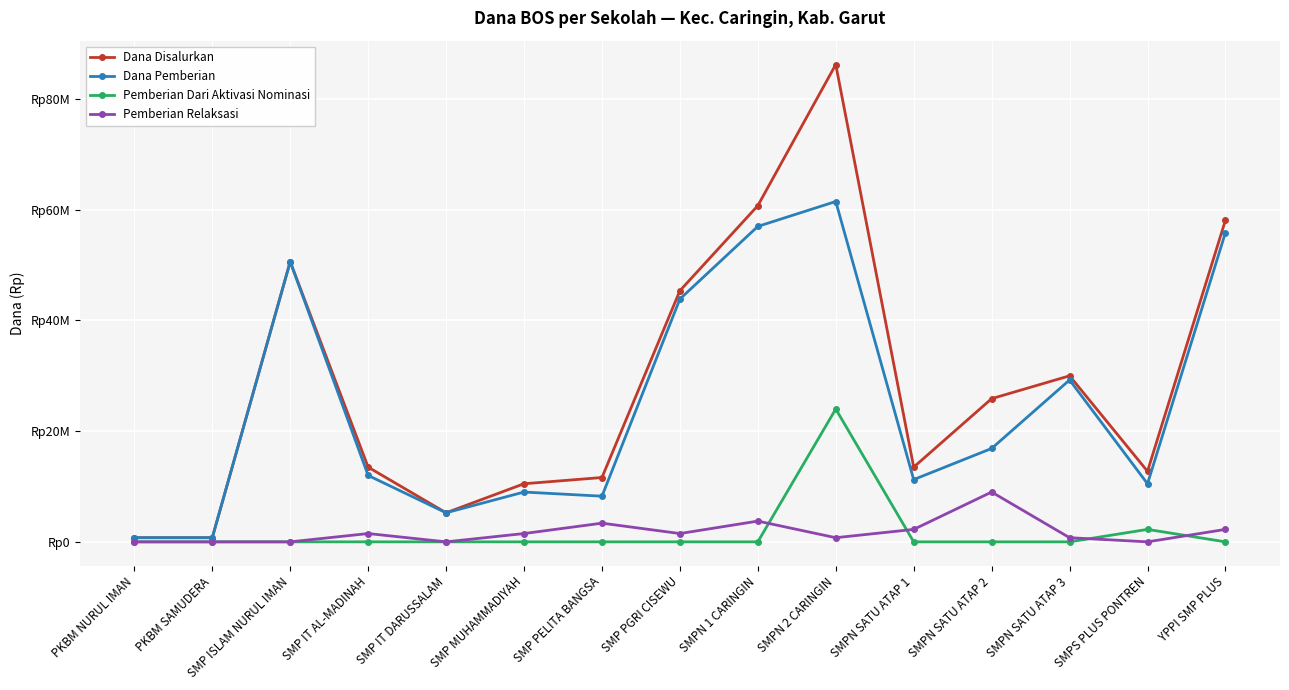

What are all the series names shown in the legend?

Dana Disalurkan, Dana Pemberian, Pemberian Dari Aktivasi Nominasi, Pemberian Relaksasi